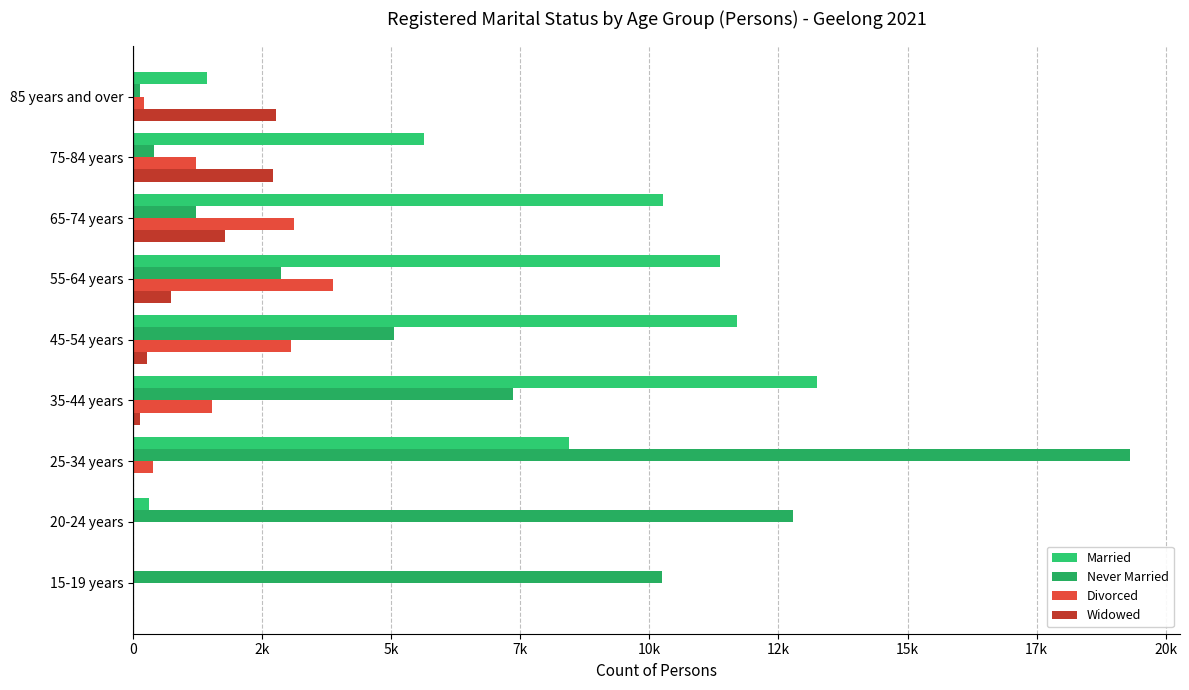

List the series in order of their peak value, highest first.

Never Married, Married, Divorced, Widowed